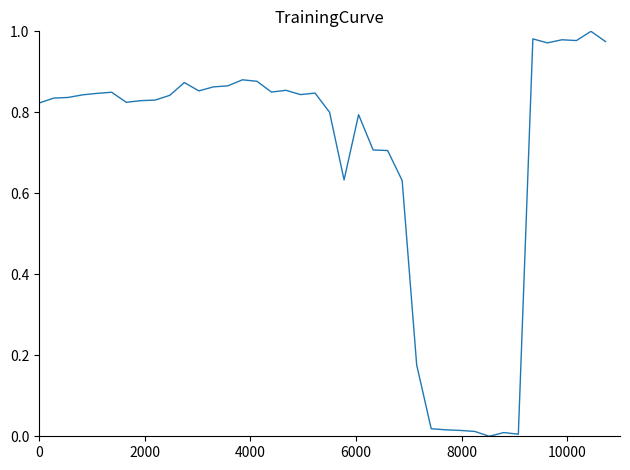

True or false: the data has more than 0 interior local peaks.

True